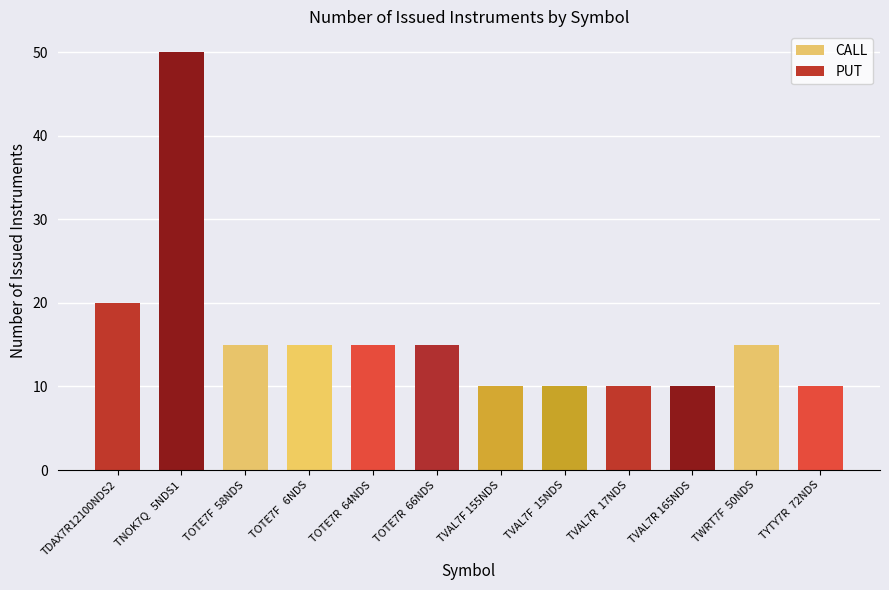

What is the label of the 5th bar from the left?

TOTE7R  64NDS